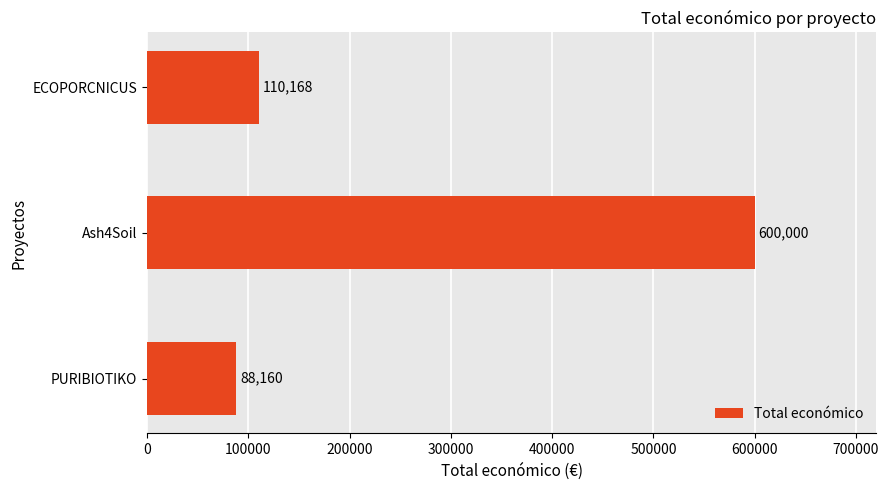

The chart shows a value of 110168 at ECOPORCNICUS. True or false?

True